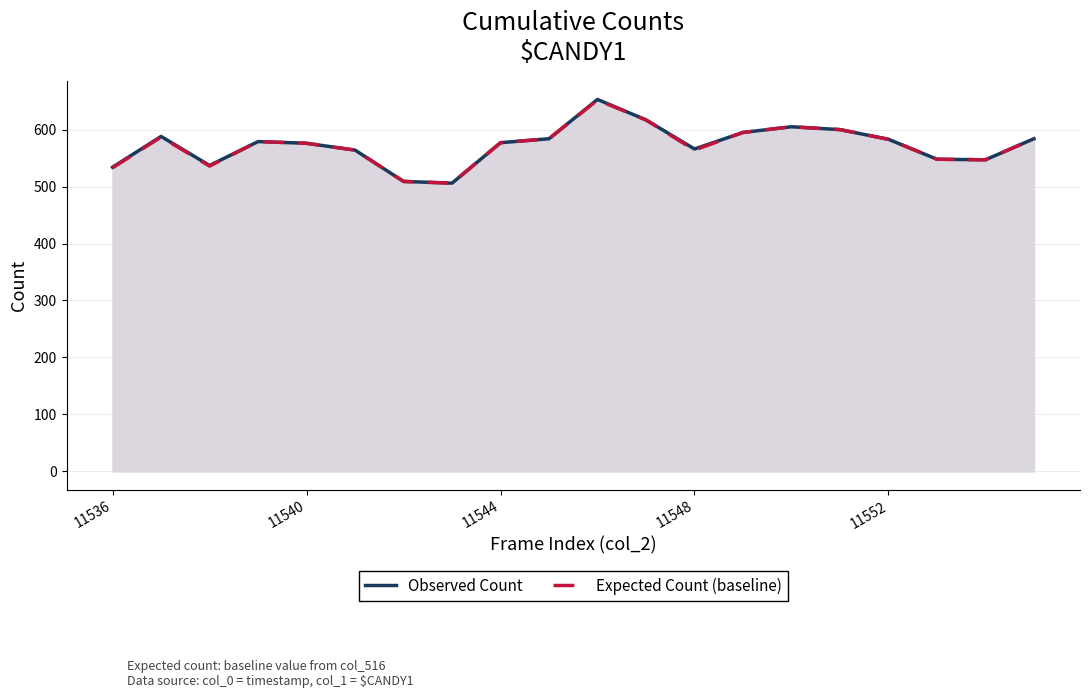

What is the difference between the maximum and minimum values in the Observed Count series?

147